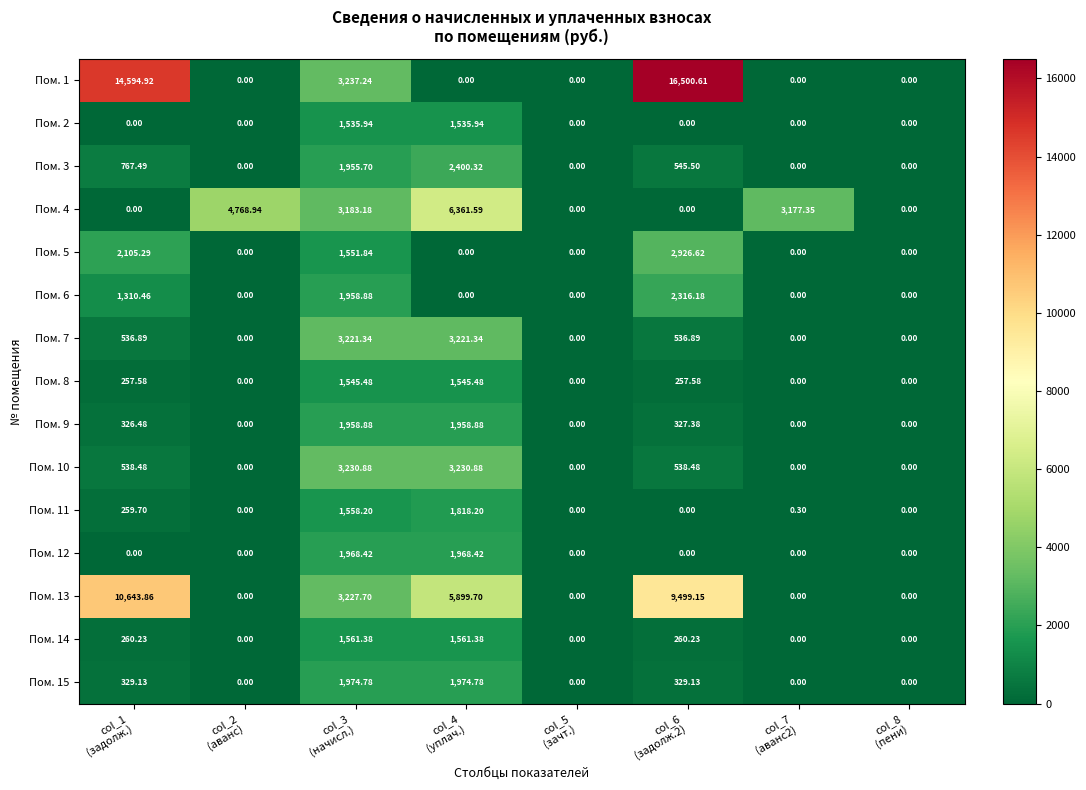

Reading left to right, what are all the values shown in this chart?

Пом. 1: col_1
(задолж.)=14594.9	col_2
(аванс)=0.0	col_3
(начисл.)=3237.2	col_4
(уплач.)=0.0	col_5
(зачт.)=0.0	col_6
(задолж.2)=16500.6	col_7
(аванс2)=0.0	col_8
(пени)=0.0
Пом. 2: col_1
(задолж.)=0.0	col_2
(аванс)=0.0	col_3
(начисл.)=1535.9	col_4
(уплач.)=1535.9	col_5
(зачт.)=0.0	col_6
(задолж.2)=0.0	col_7
(аванс2)=0.0	col_8
(пени)=0.0
Пом. 3: col_1
(задолж.)=767.5	col_2
(аванс)=0.0	col_3
(начисл.)=1955.7	col_4
(уплач.)=2400.3	col_5
(зачт.)=0.0	col_6
(задолж.2)=545.5	col_7
(аванс2)=0.0	col_8
(пени)=0.0
Пом. 4: col_1
(задолж.)=0.0	col_2
(аванс)=4768.9	col_3
(начисл.)=3183.2	col_4
(уплач.)=6361.6	col_5
(зачт.)=0.0	col_6
(задолж.2)=0.0	col_7
(аванс2)=3177.3	col_8
(пени)=0.0
Пом. 5: col_1
(задолж.)=2105.3	col_2
(аванс)=0.0	col_3
(начисл.)=1551.8	col_4
(уплач.)=0.0	col_5
(зачт.)=0.0	col_6
(задолж.2)=2926.6	col_7
(аванс2)=0.0	col_8
(пени)=0.0
Пом. 6: col_1
(задолж.)=1310.5	col_2
(аванс)=0.0	col_3
(начисл.)=1958.9	col_4
(уплач.)=0.0	col_5
(зачт.)=0.0	col_6
(задолж.2)=2316.2	col_7
(аванс2)=0.0	col_8
(пени)=0.0
Пом. 7: col_1
(задолж.)=536.9	col_2
(аванс)=0.0	col_3
(начисл.)=3221.3	col_4
(уплач.)=3221.3	col_5
(зачт.)=0.0	col_6
(задолж.2)=536.9	col_7
(аванс2)=0.0	col_8
(пени)=0.0
Пом. 8: col_1
(задолж.)=257.6	col_2
(аванс)=0.0	col_3
(начисл.)=1545.5	col_4
(уплач.)=1545.5	col_5
(зачт.)=0.0	col_6
(задолж.2)=257.6	col_7
(аванс2)=0.0	col_8
(пени)=0.0
Пом. 9: col_1
(задолж.)=326.5	col_2
(аванс)=0.0	col_3
(начисл.)=1958.9	col_4
(уплач.)=1958.9	col_5
(зачт.)=0.0	col_6
(задолж.2)=327.4	col_7
(аванс2)=0.0	col_8
(пени)=0.0
Пом. 10: col_1
(задолж.)=538.5	col_2
(аванс)=0.0	col_3
(начисл.)=3230.9	col_4
(уплач.)=3230.9	col_5
(зачт.)=0.0	col_6
(задолж.2)=538.5	col_7
(аванс2)=0.0	col_8
(пени)=0.0
Пом. 11: col_1
(задолж.)=259.7	col_2
(аванс)=0.0	col_3
(начисл.)=1558.2	col_4
(уплач.)=1818.2	col_5
(зачт.)=0.0	col_6
(задолж.2)=0.0	col_7
(аванс2)=0.3	col_8
(пени)=0.0
Пом. 12: col_1
(задолж.)=0.0	col_2
(аванс)=0.0	col_3
(начисл.)=1968.4	col_4
(уплач.)=1968.4	col_5
(зачт.)=0.0	col_6
(задолж.2)=0.0	col_7
(аванс2)=0.0	col_8
(пени)=0.0
Пом. 13: col_1
(задолж.)=10643.9	col_2
(аванс)=0.0	col_3
(начисл.)=3227.7	col_4
(уплач.)=5899.7	col_5
(зачт.)=0.0	col_6
(задолж.2)=9499.1	col_7
(аванс2)=0.0	col_8
(пени)=0.0
Пом. 14: col_1
(задолж.)=260.2	col_2
(аванс)=0.0	col_3
(начисл.)=1561.4	col_4
(уплач.)=1561.4	col_5
(зачт.)=0.0	col_6
(задолж.2)=260.2	col_7
(аванс2)=0.0	col_8
(пени)=0.0
Пом. 15: col_1
(задолж.)=329.1	col_2
(аванс)=0.0	col_3
(начисл.)=1974.8	col_4
(уплач.)=1974.8	col_5
(зачт.)=0.0	col_6
(задолж.2)=329.1	col_7
(аванс2)=0.0	col_8
(пени)=0.0